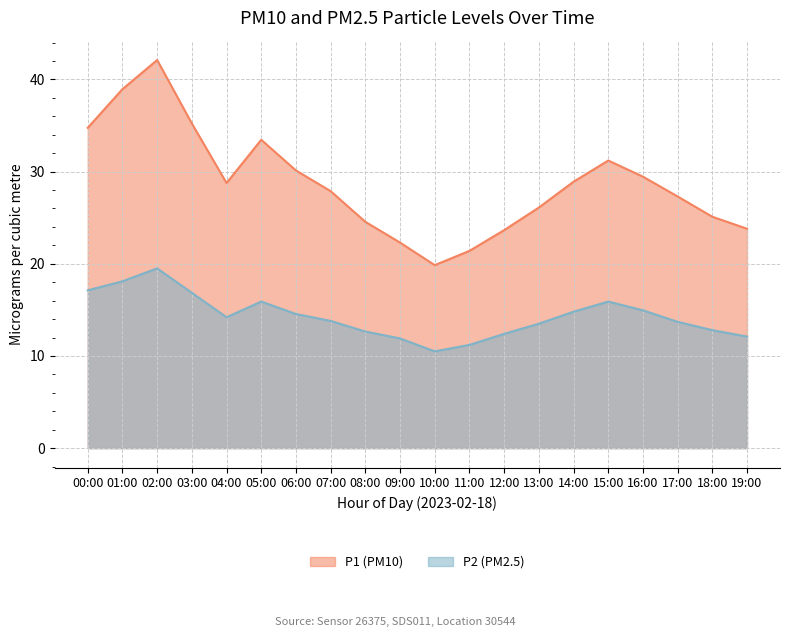

Where is P2 (PM2.5) nearest to the value 15?

16:00